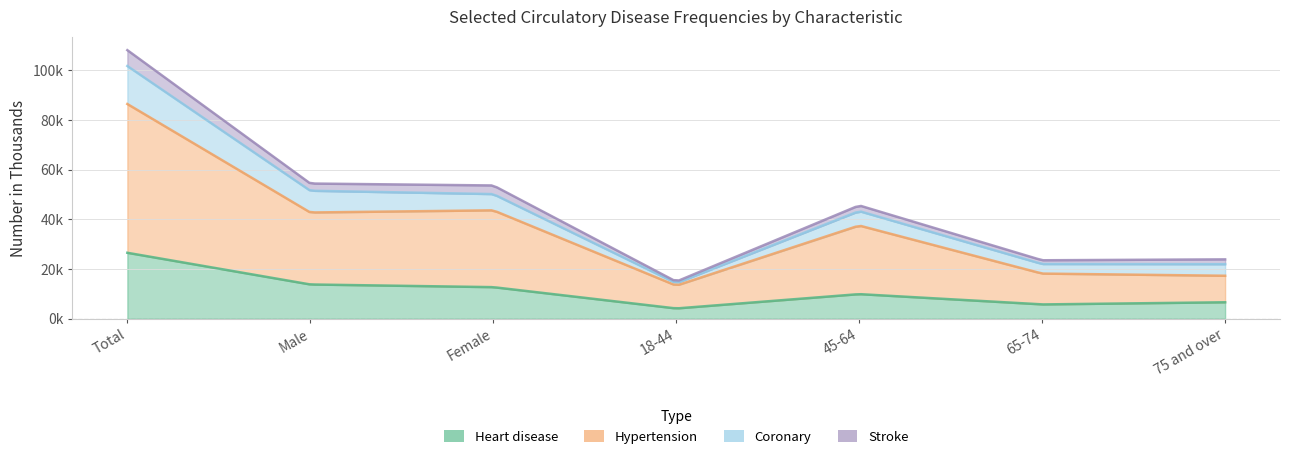

Which has a higher value, 45-64 or Total?

Total